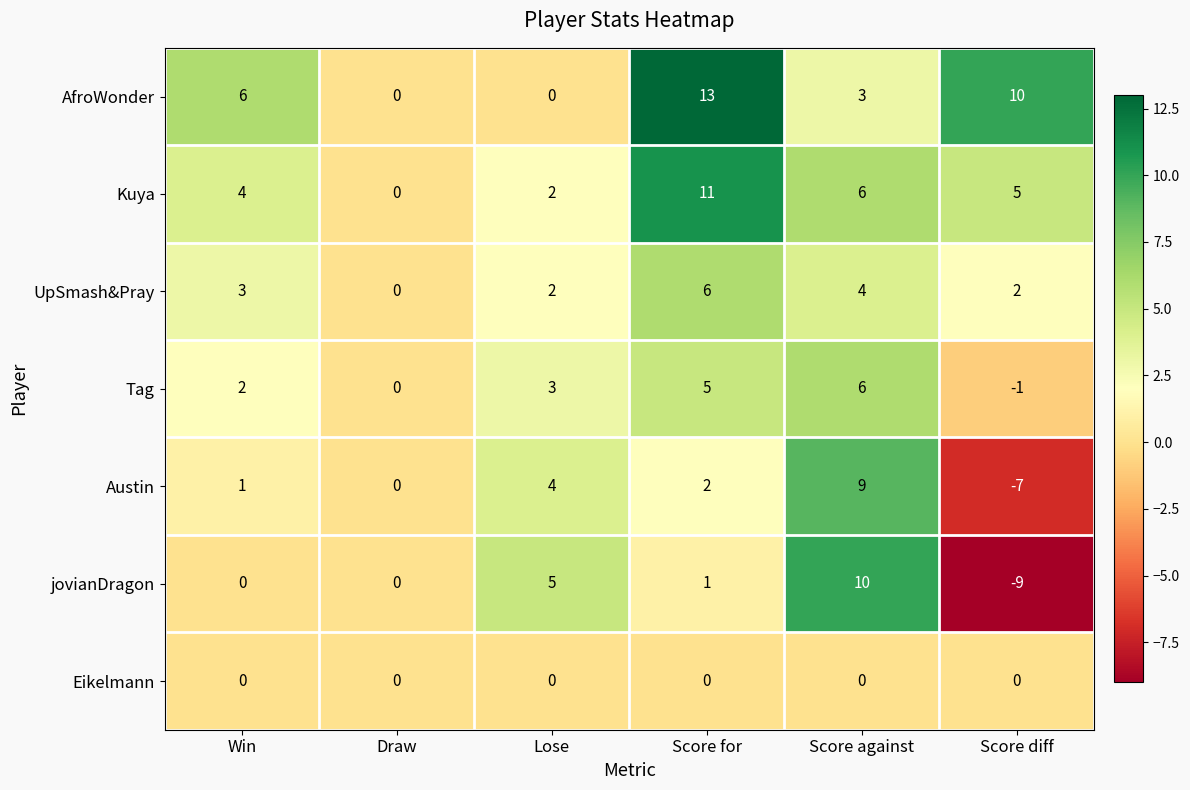

What is the minimum value shown in the chart?

-9